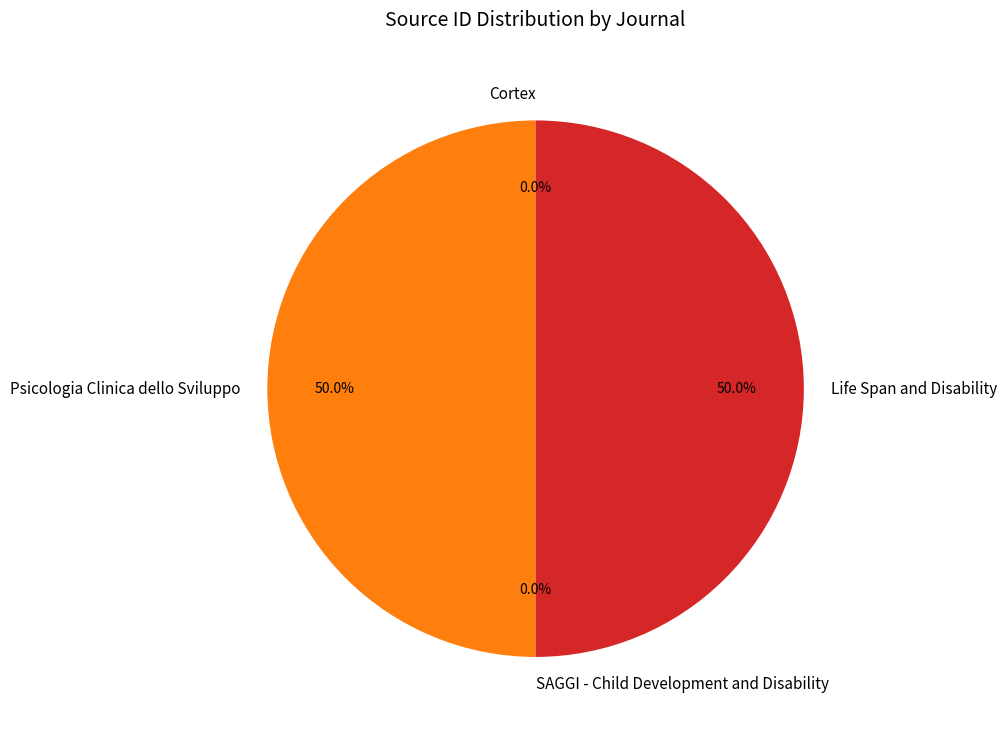

To the nearest percent, what is the combined percentage of Life Span and Disability and Psicologia Clinica dello Sviluppo?

100%